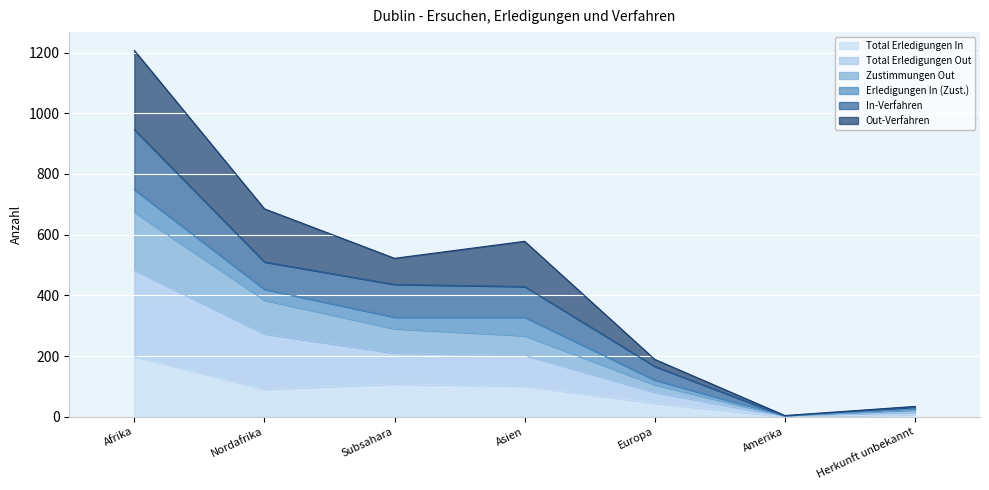

Which series has the largest range (max minus min)?

Out-Verfahren